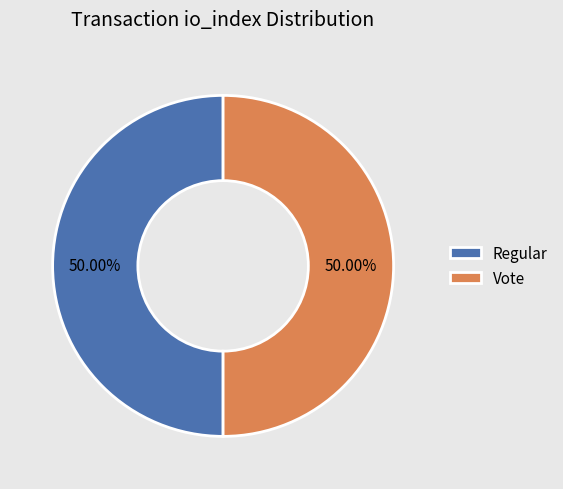

Do Vote and Regular together represent more than half of the pie?

Yes